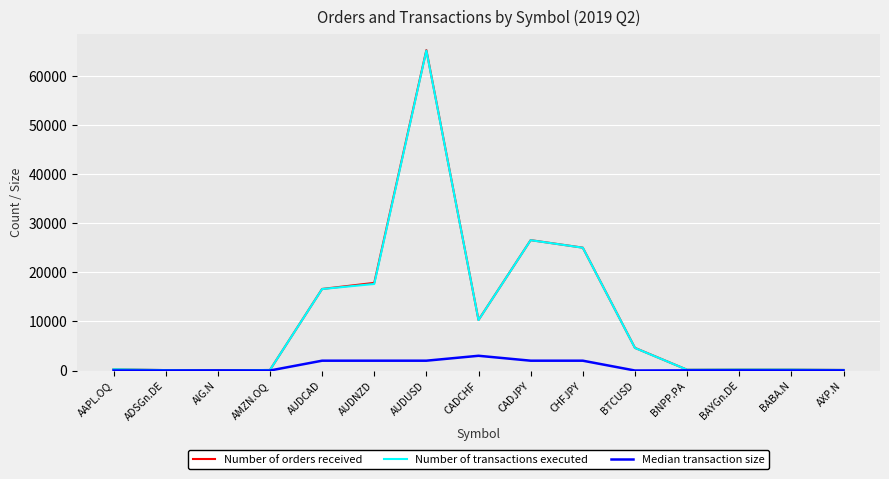

Which series changed the most between CADCHF and BABA.N?

Number of orders received